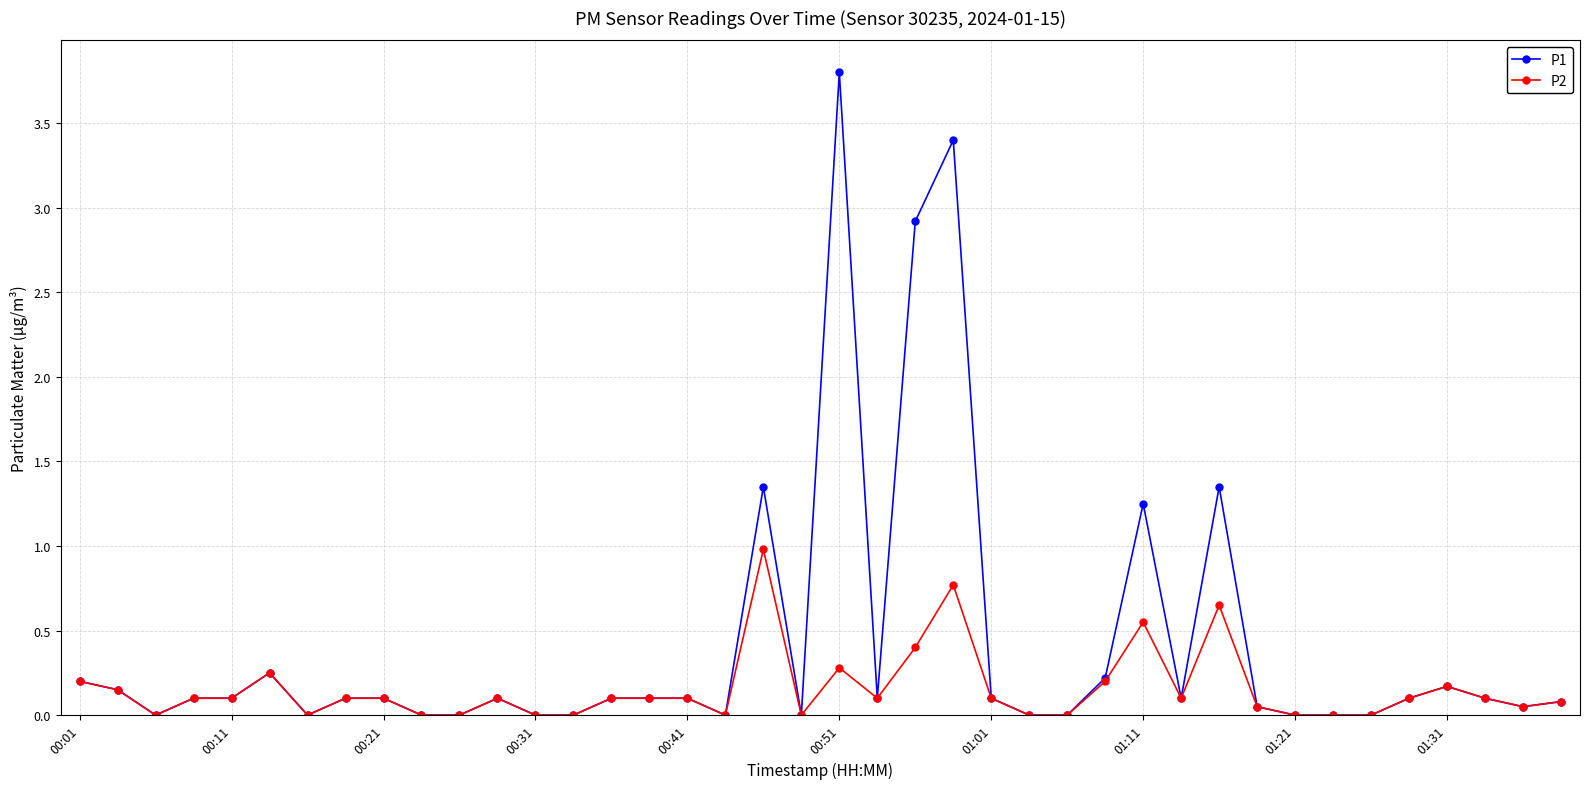

What is the greatest value displayed?

3.8